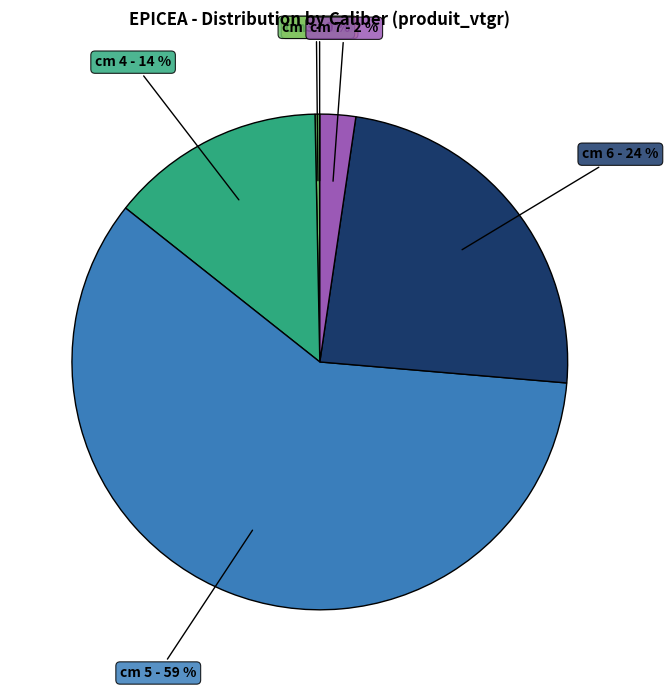

To the nearest percent, what is the average slice percentage?

17%